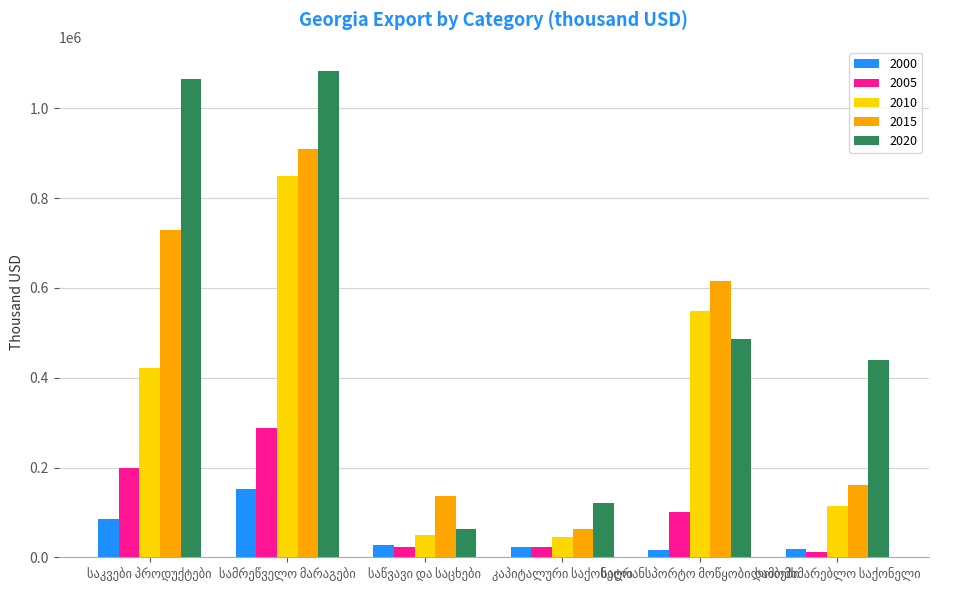

Which series has the largest total across all categories?

2020